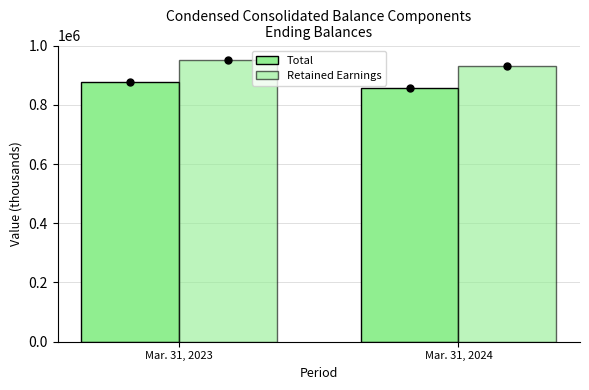

At Mar. 31, 2023, list the series in order from largest to smallest.

Retained Earnings, Total